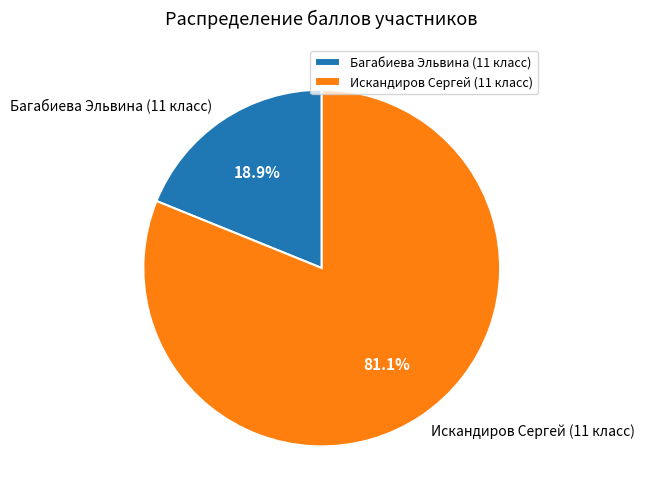

What percentage is the Багабиева Эльвина (11 класс) slice, to the nearest percent?

19%